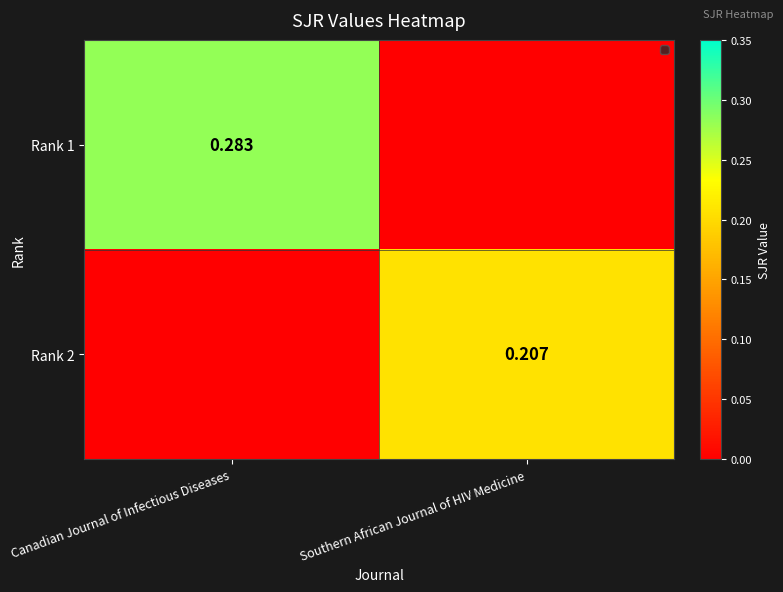

Which category has the highest value across all series?

Canadian Journal of Infectious Diseases